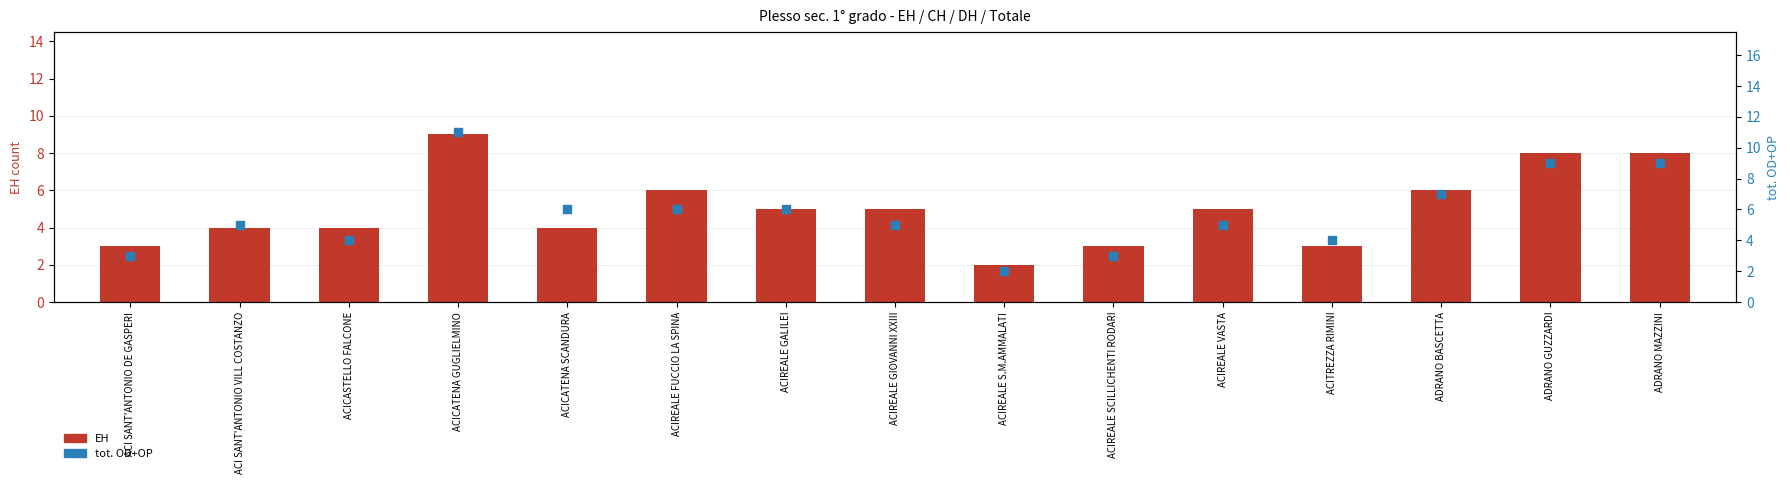

Which series reaches the minimum Y coordinate?

EH